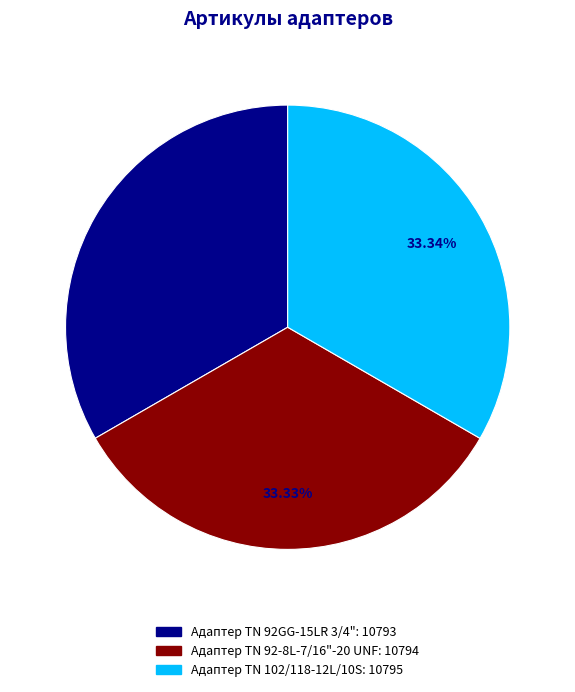

What is the ratio of the value at Адаптер TN 92GG-15LR 3/4" to the value at Адаптер TN 92-8L-7/16"-20 UNF?

1.0